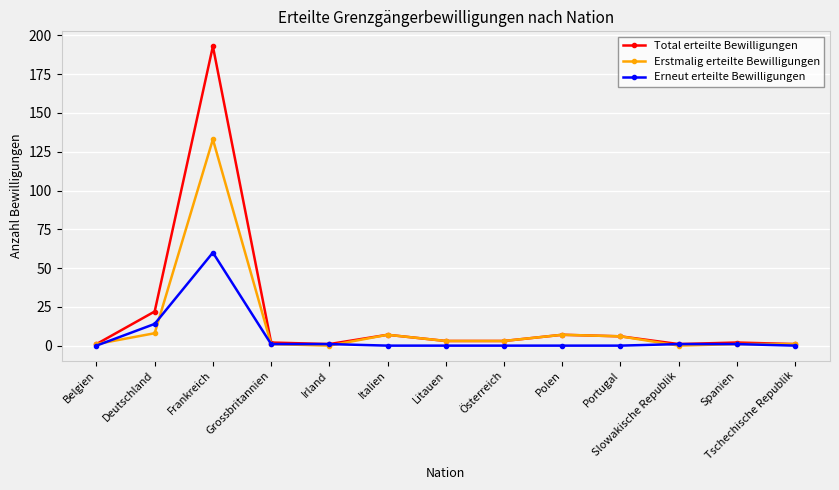

What is the total value across all series at Polen?

14